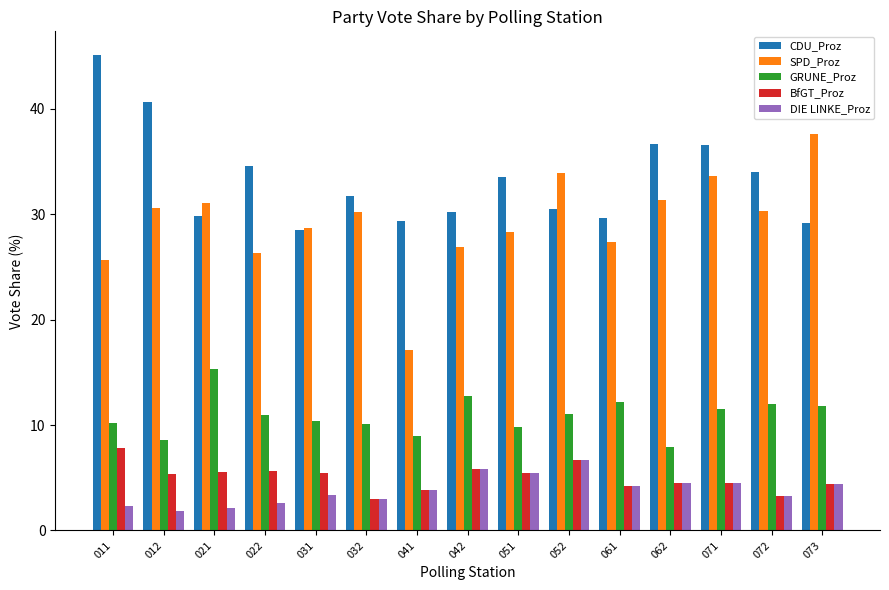

What is the maximum value shown in the chart?

45.1